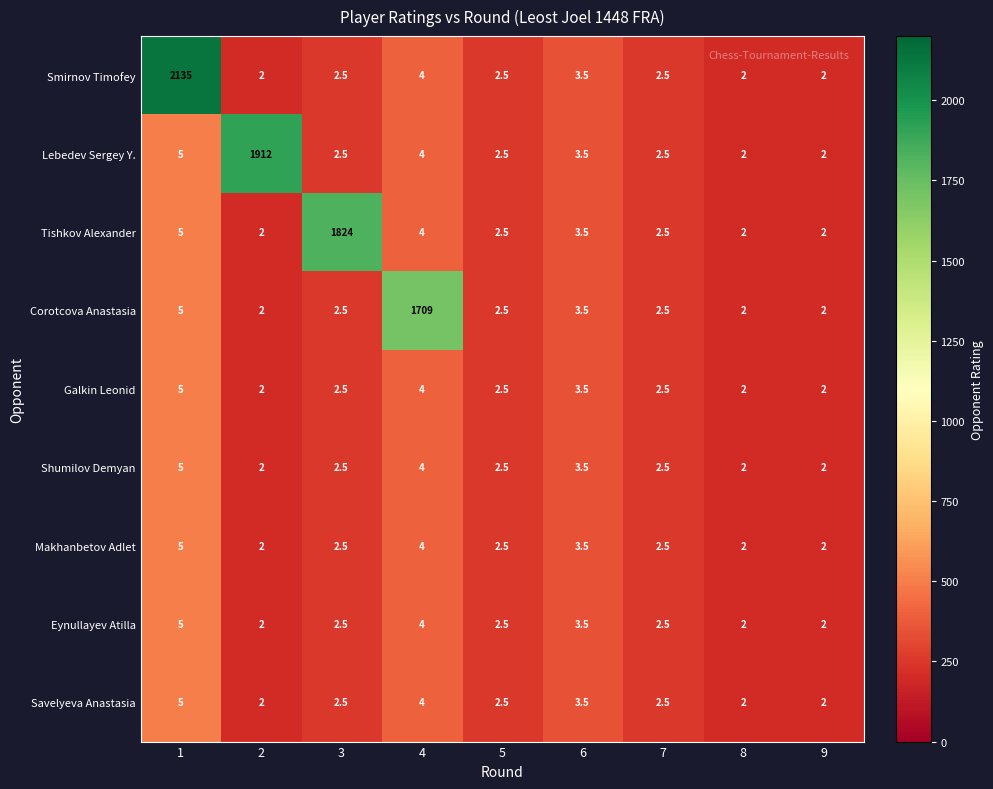

The value of Eynullayev Atilla at 4 is 4.0. True or false?

True